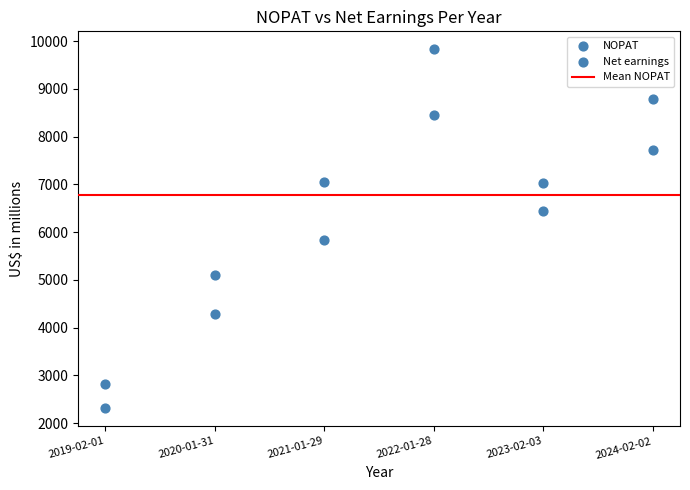

How many points are shown in the scatter plot?

12